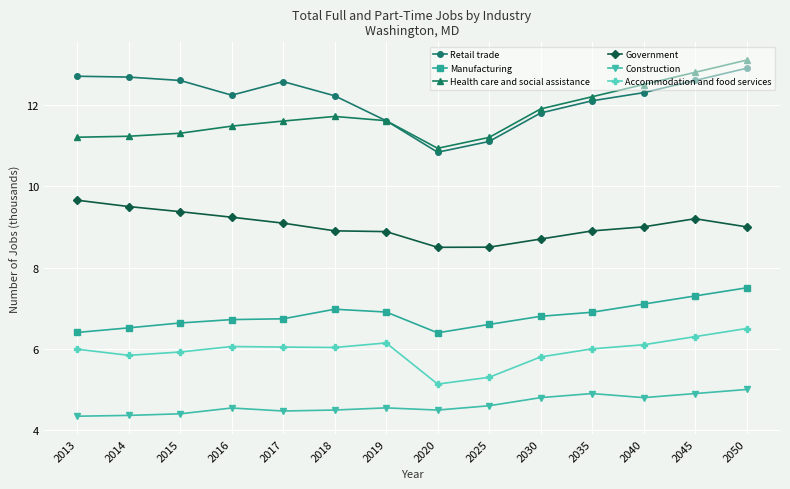

True or false: Government and Manufacturing intersect in this chart.

False